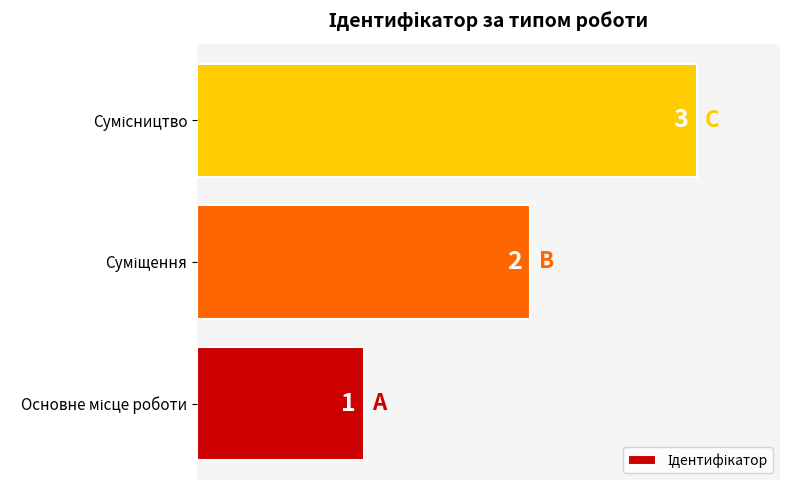

How many values are between 1 and 3?

3